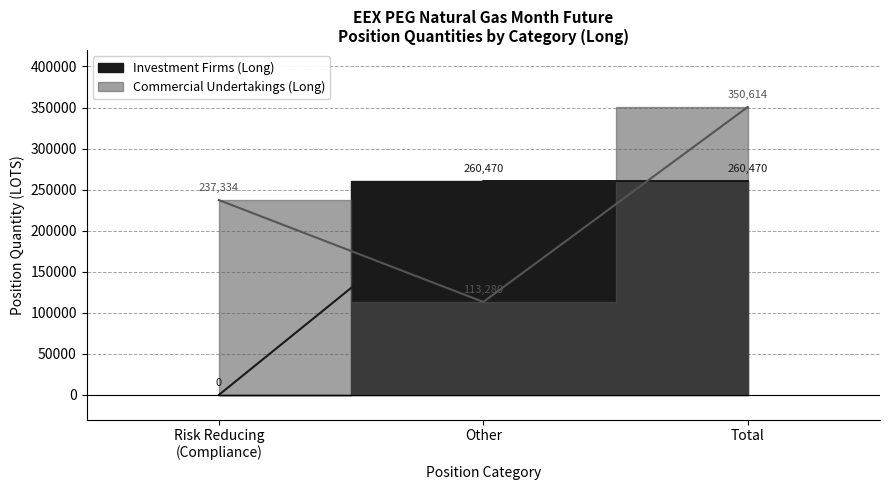

At Risk Reducing (Compliance), list the series in order from smallest to largest.

Investment Firms (Long), Commercial Undertakings (Long)